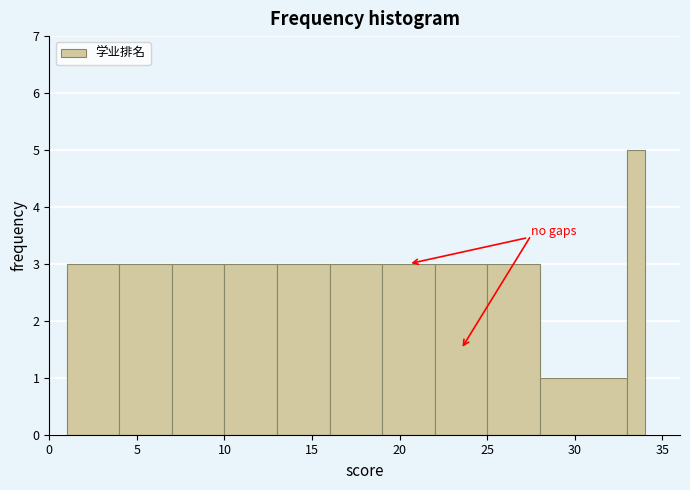

Read against the x-axis, roughly where is the centre of the tallest bar?

33.5